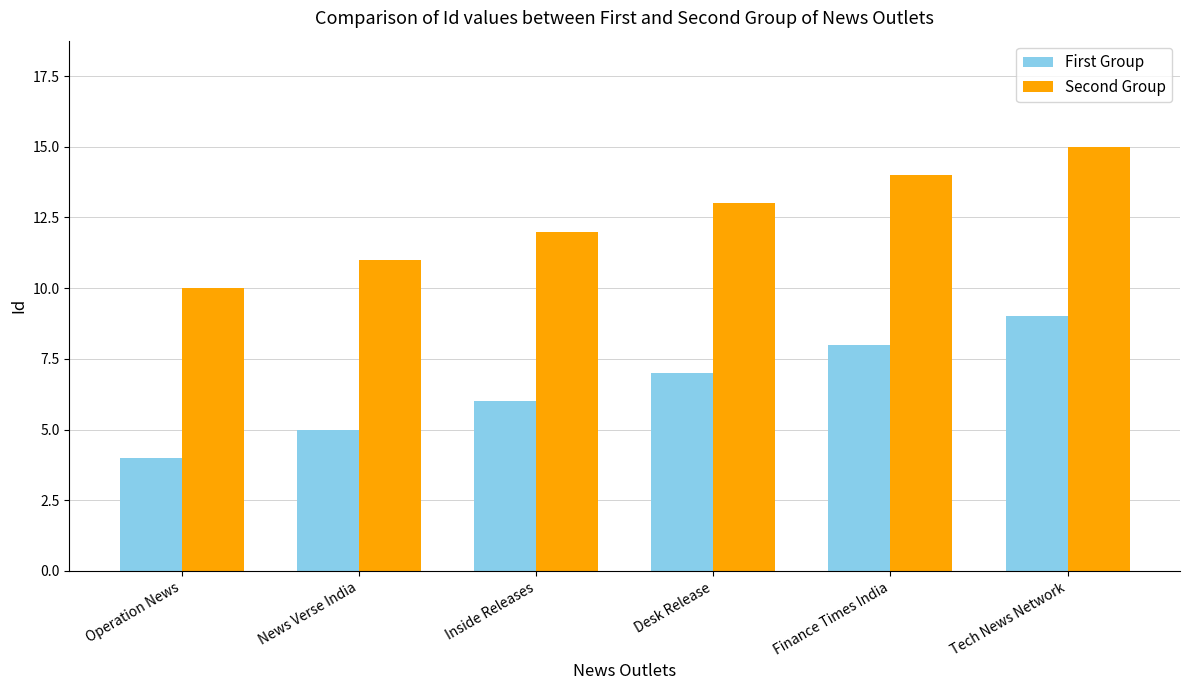

What is the difference between the highest and lowest values at Inside Releases?

6